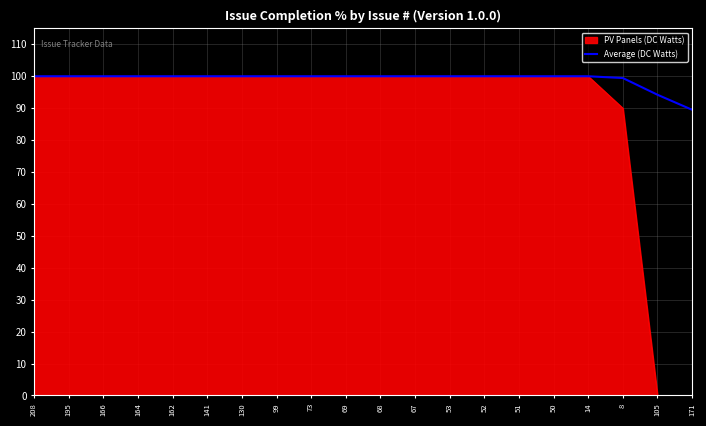

What position from the left is 166?

3